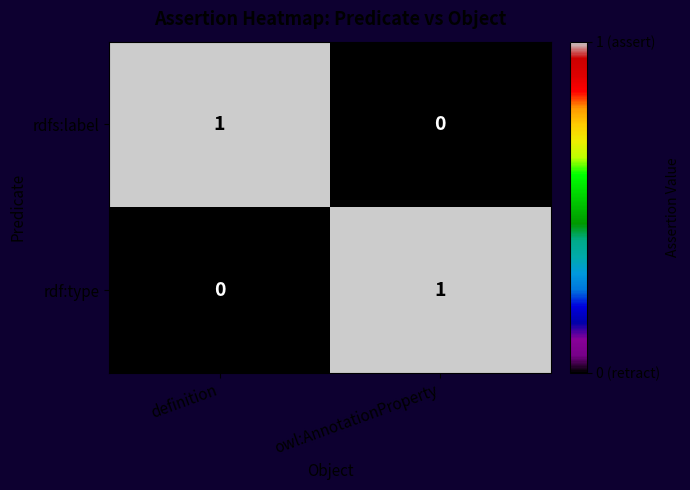

Rank the series at owl:AnnotationProperty from lowest to highest value.

rdfs:label, rdf:type